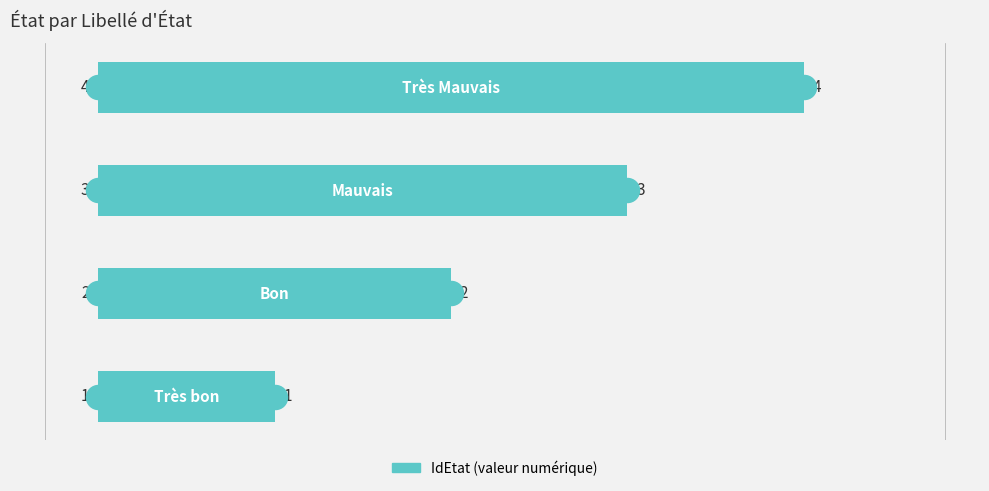

What is the change in value from 1 to 3?

+2